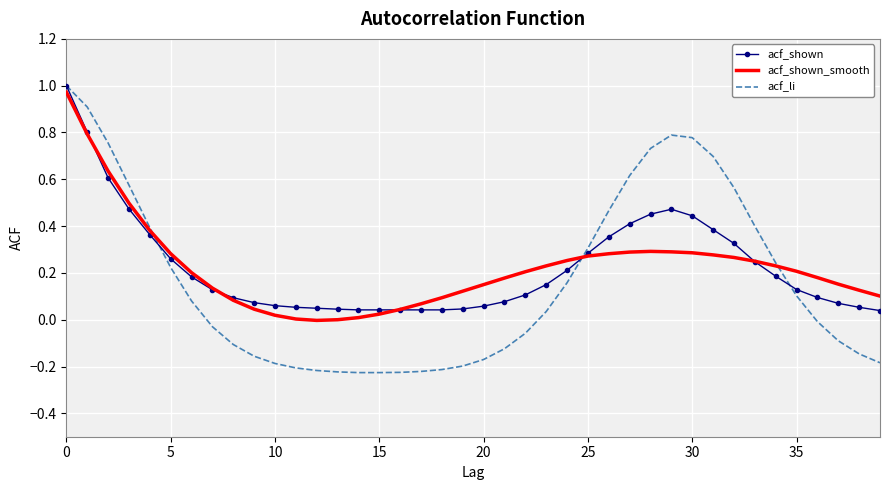

What is the value of the acf_shown_smooth point at the 22nd from the left?

0.2